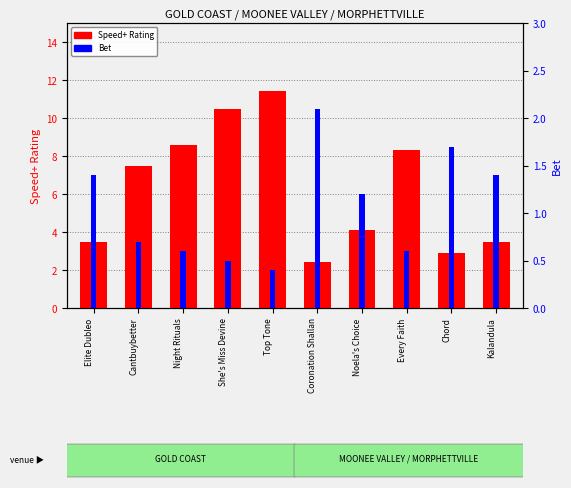

How many values in the Bet series are below 1?

5